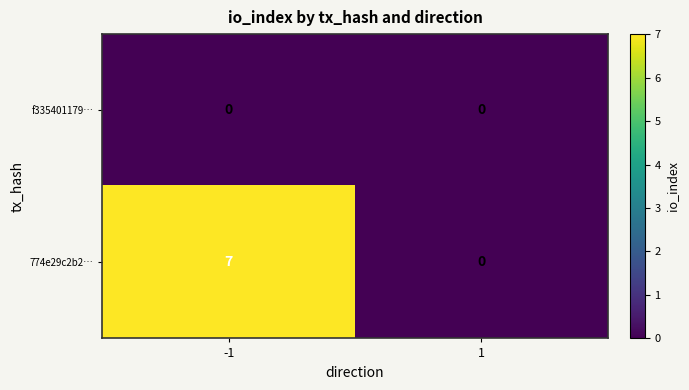

At which category is the sum across all series the highest?

-1